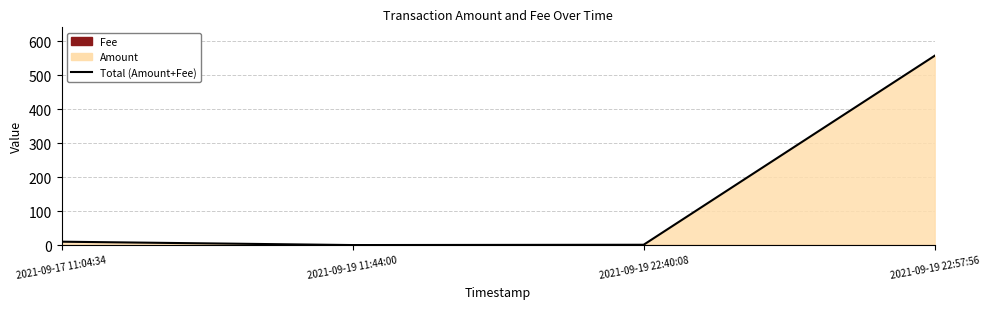

Is it true that the value at 2021-09-19 22:40:08 is 1.0?

True